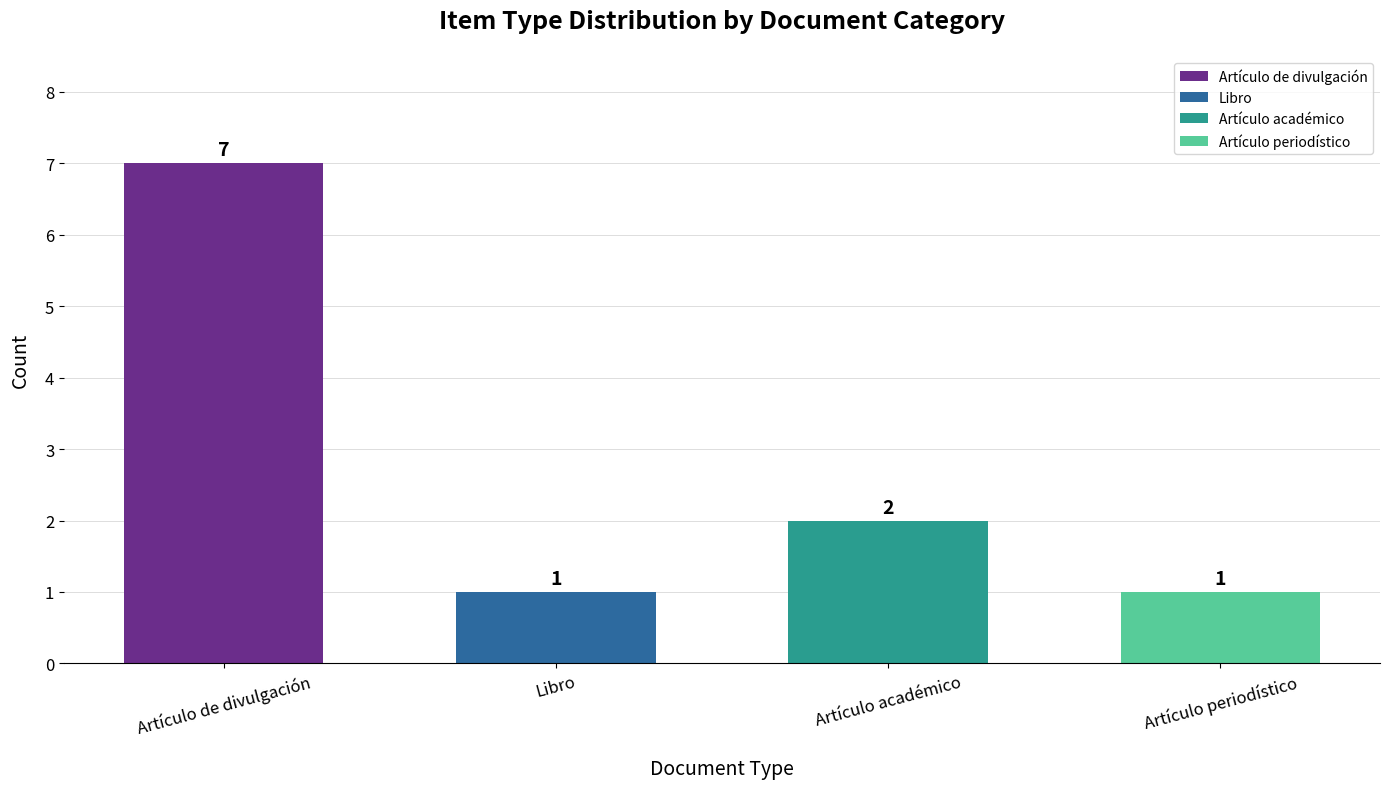

How many data points does each series have?

4